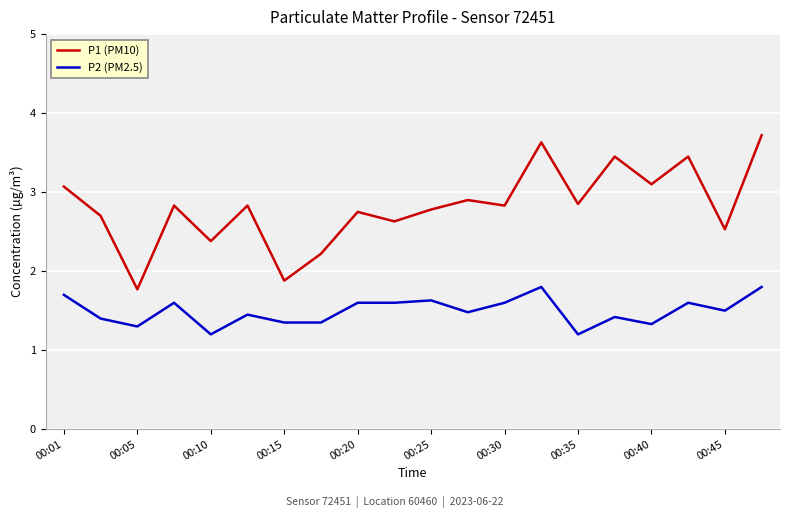

Which series has the largest total across all categories?

P1 (PM10)